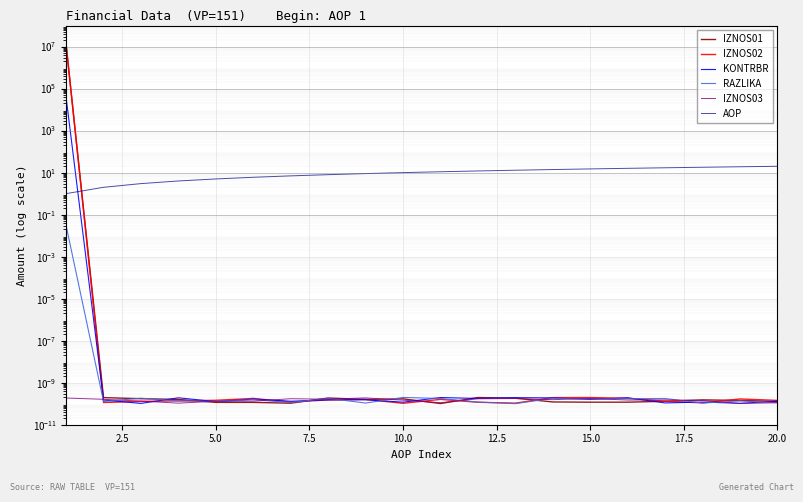

What is the maximum value shown in the chart?

13079749.0